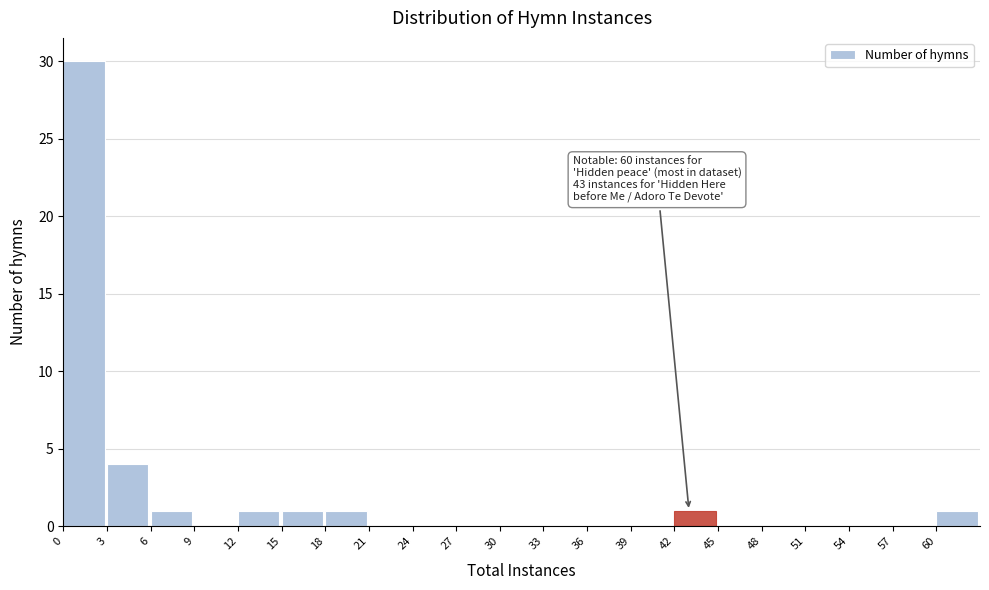

Which range on the x-axis has the tallest bar?

0 to 3